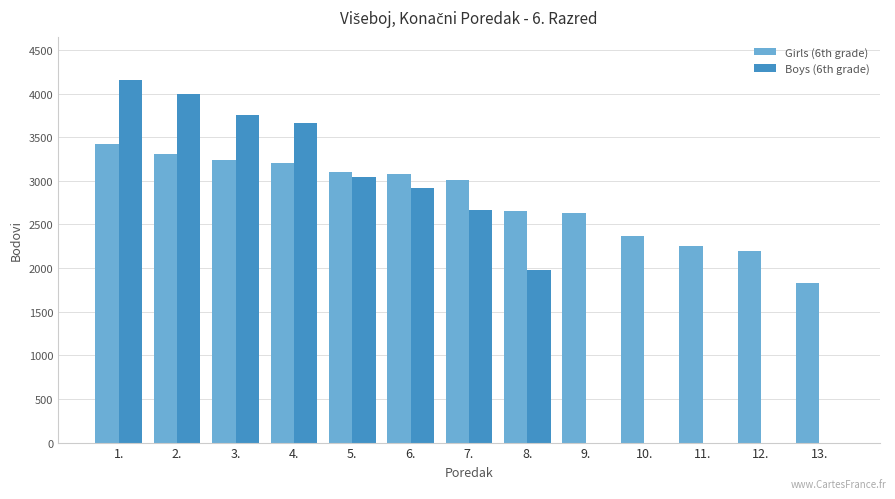

What is the sum of all Girls (6th grade) values?

36289.1